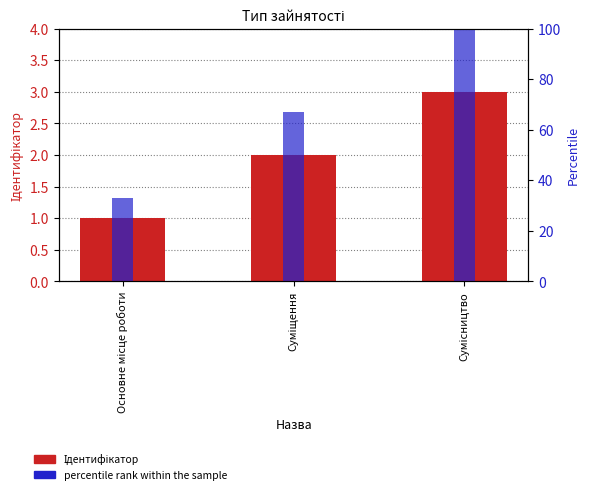

Count the number of data series in this chart.

2